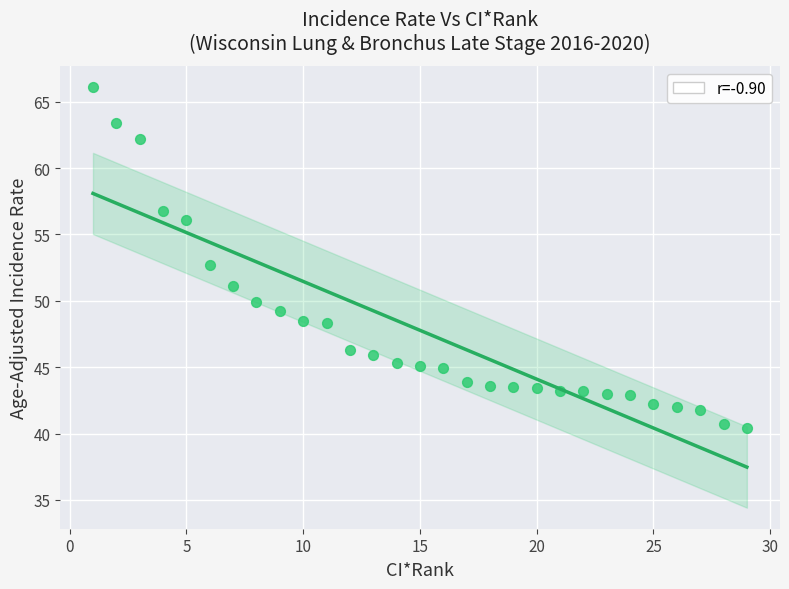

What is the range of X values (max minus min)?

28.0